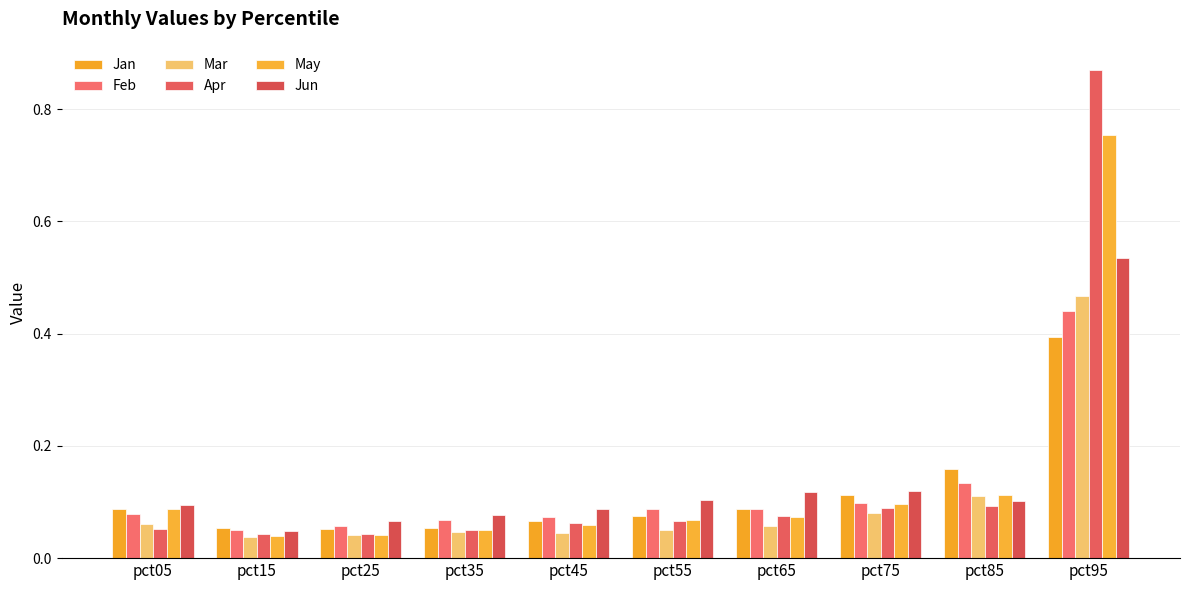

Which series has the largest total across all categories?

Apr